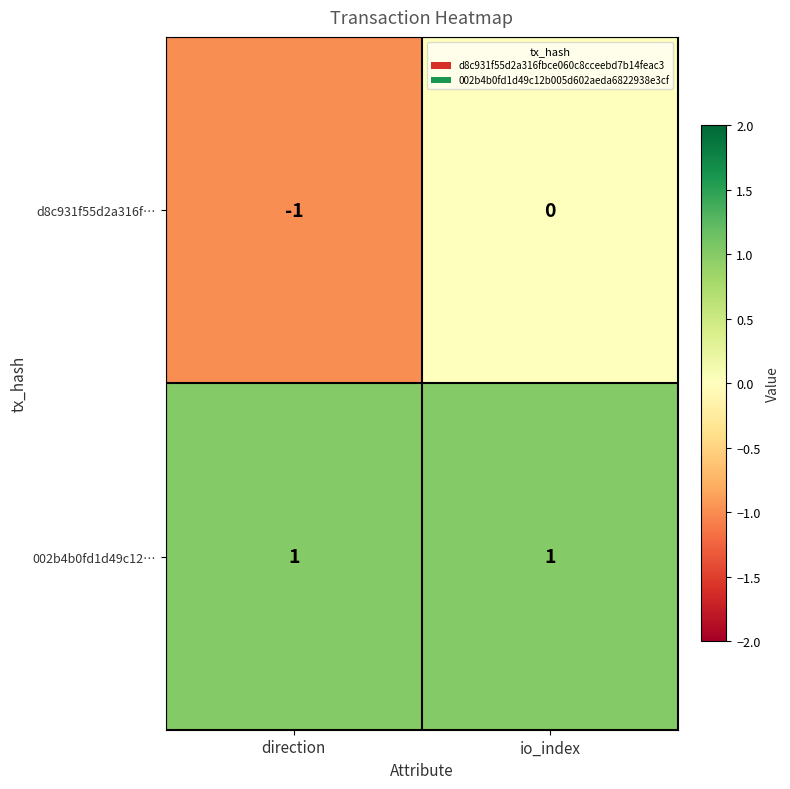

At how many categories does at least one series exceed 0?

2